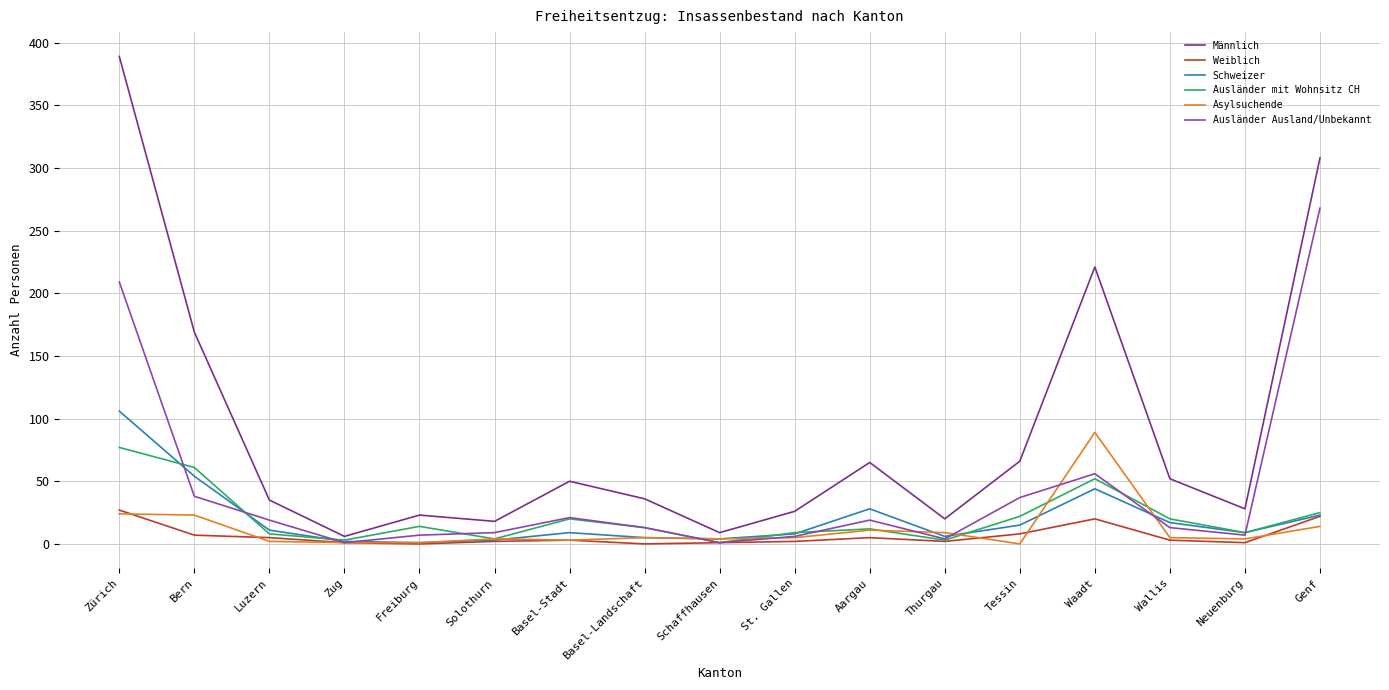

The value of Schweizer at Luzern is 11. True or false?

True